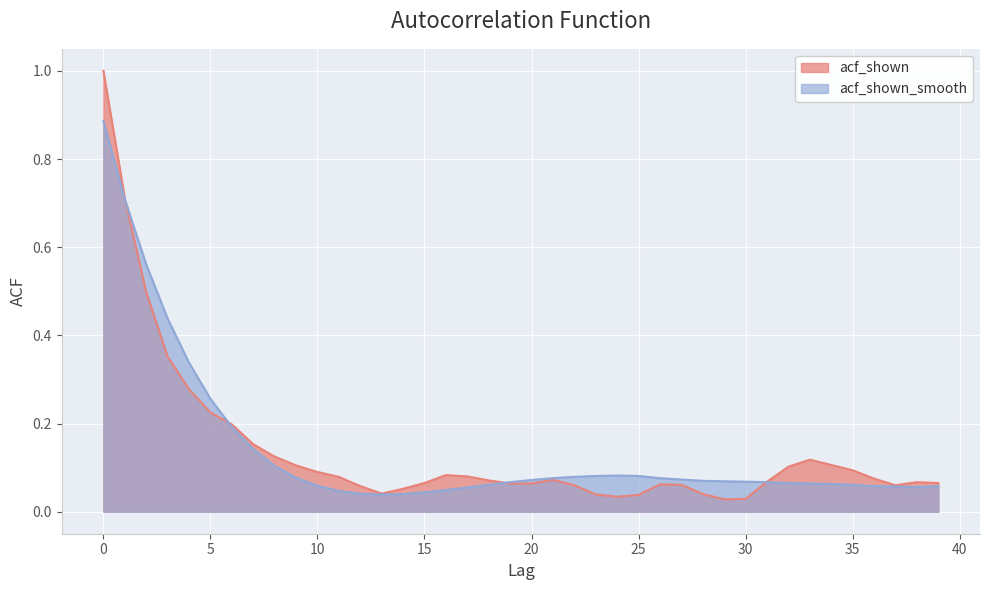

Is the value of acf_shown at 35 greater than the value of acf_shown_smooth at 0?

No